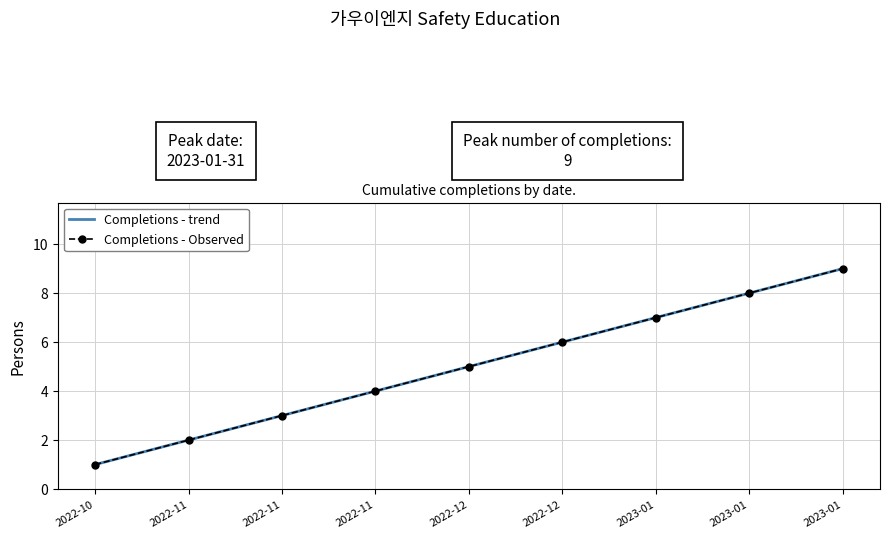

Is this an area chart (filled region under the line)?

No